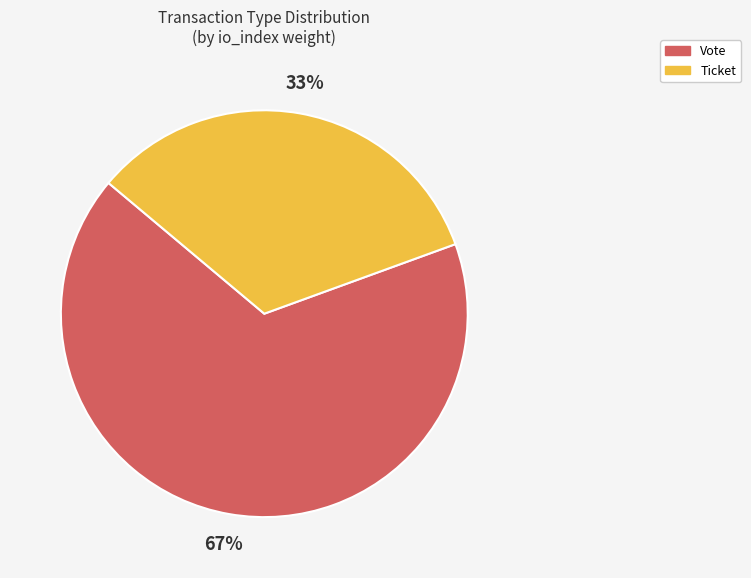

Is there any slice that represents more than half of the pie?

Yes